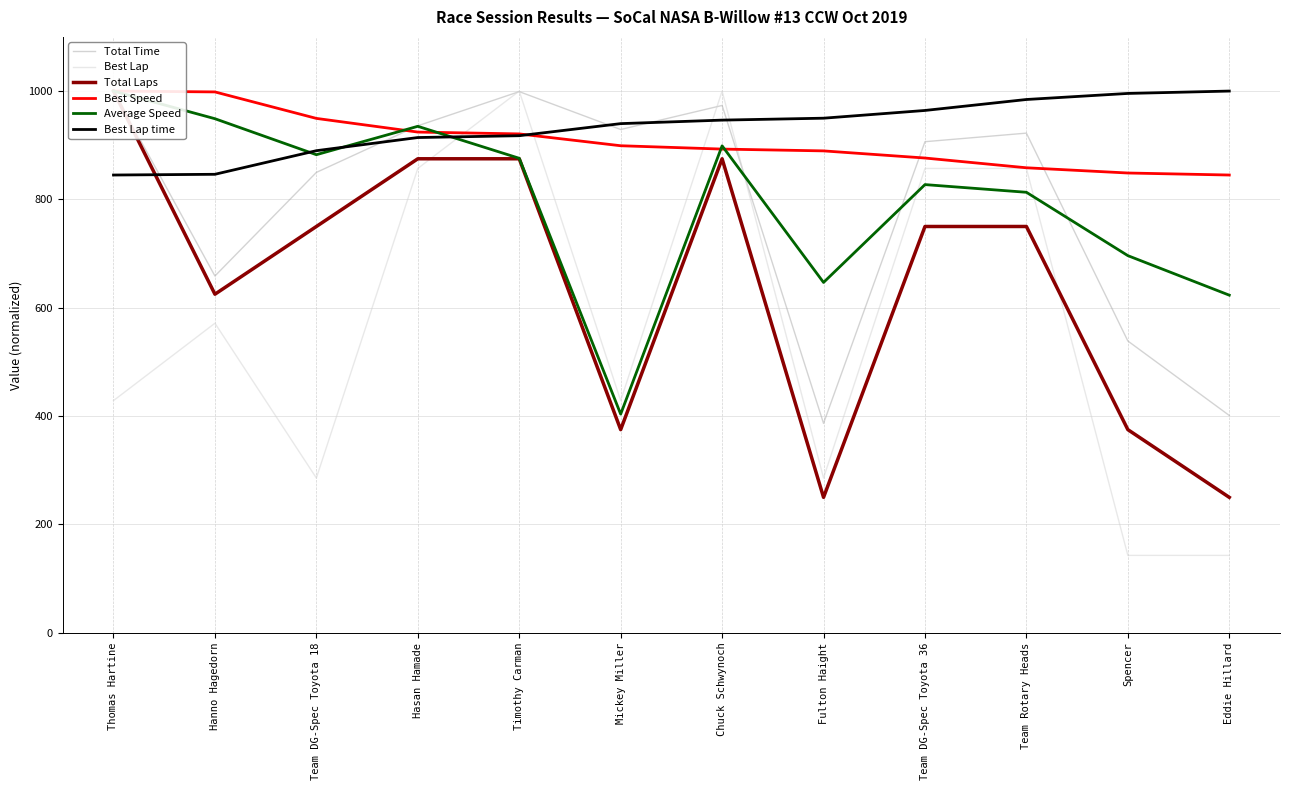

At which category is the sum across all series the highest?

Timothy Carman